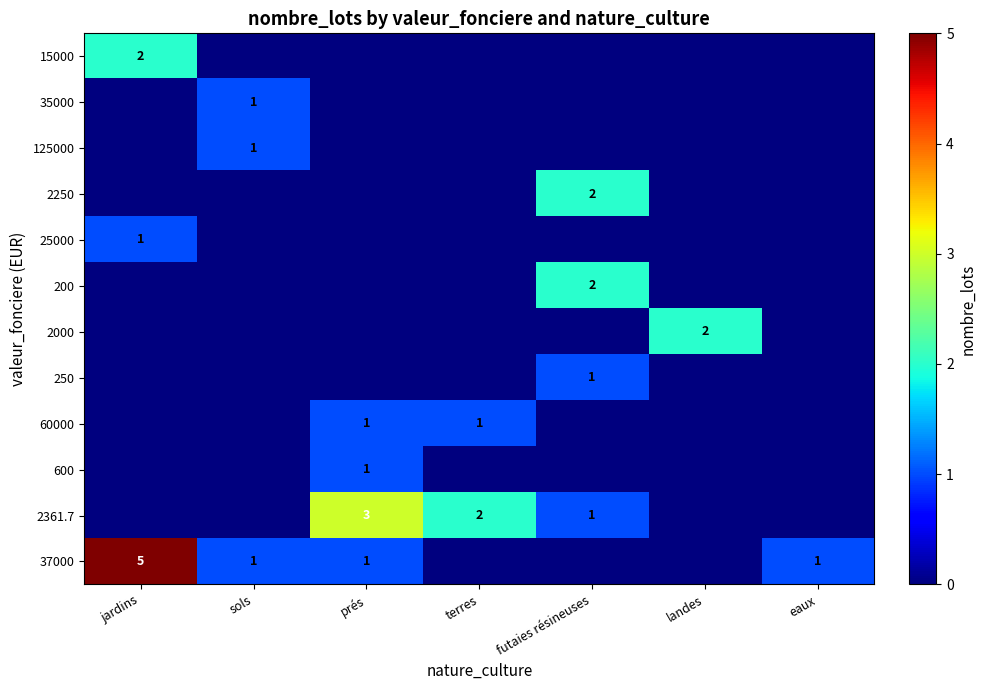

Which series has the largest range (max minus min)?

37000